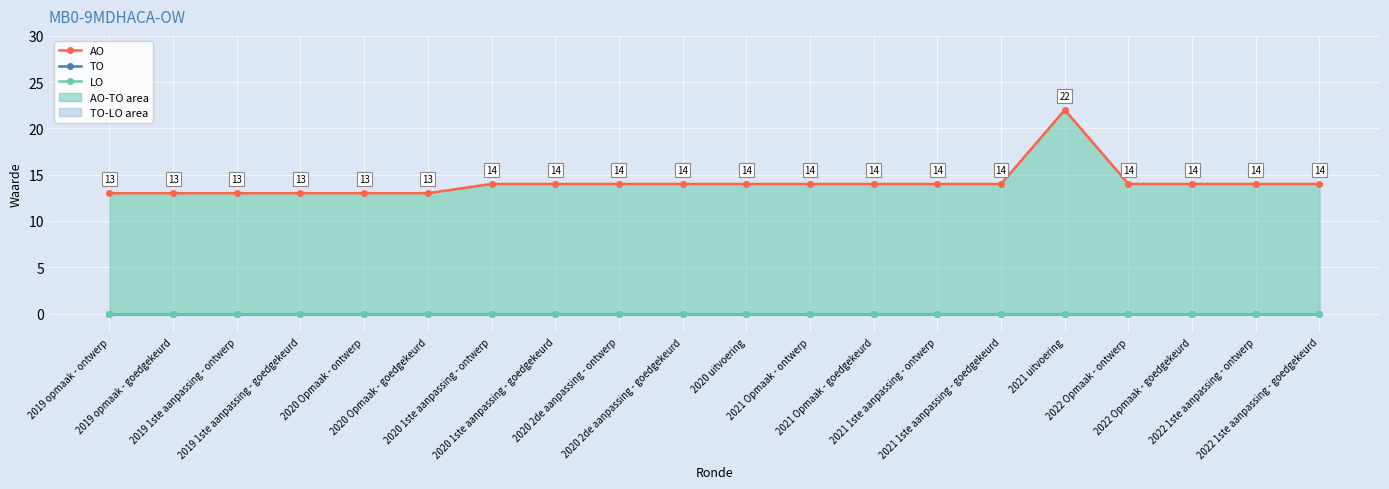

What is the total value across all series at 2021 uitvoering?

22